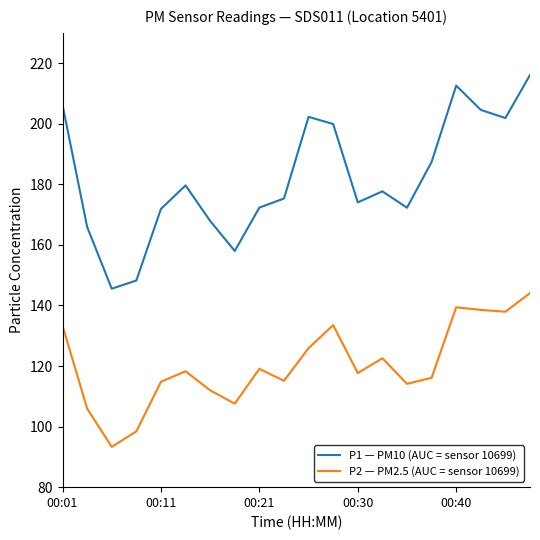

True or false: P1 — PM10 (AUC = sensor 10699) and P2 — PM2.5 (AUC = sensor 10699) cross at least once.

False